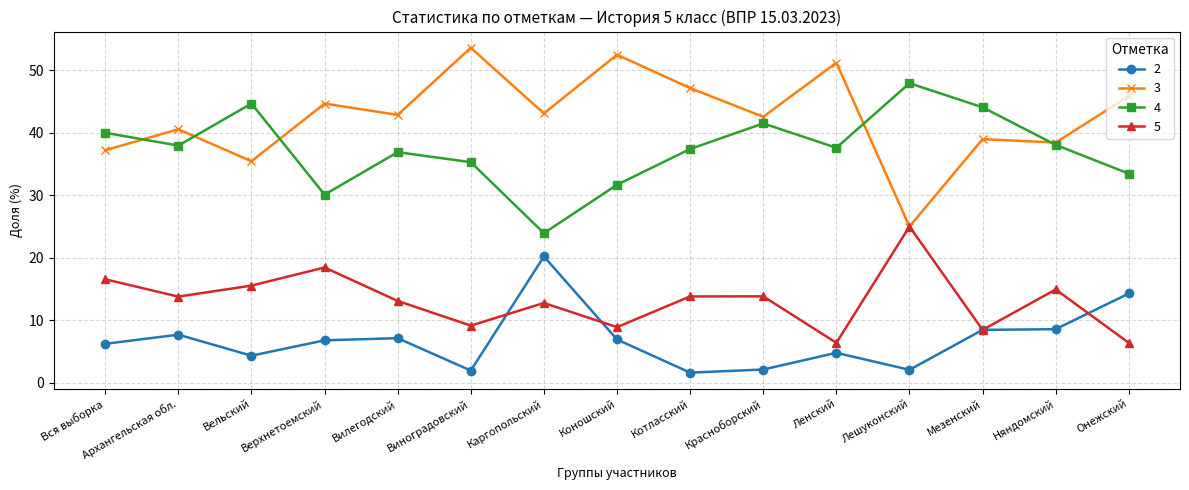

What is the value of the 2 point at the 7th from the left?

20.2